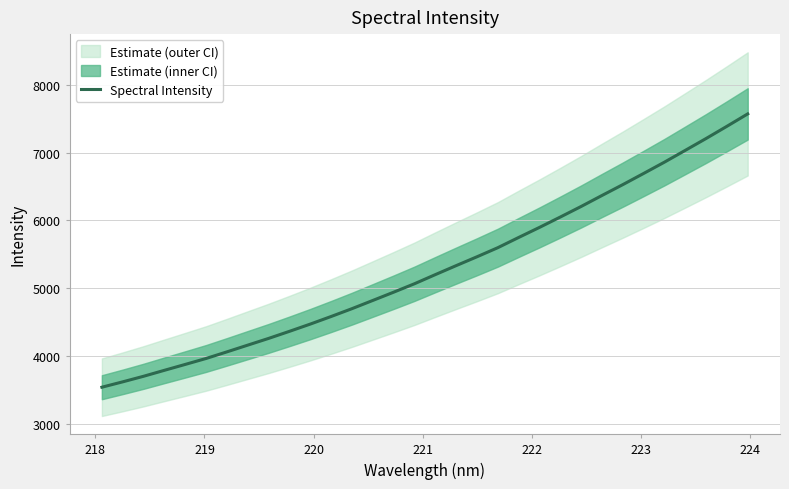

What is the minimum value for Spectral Intensity?

3539.9